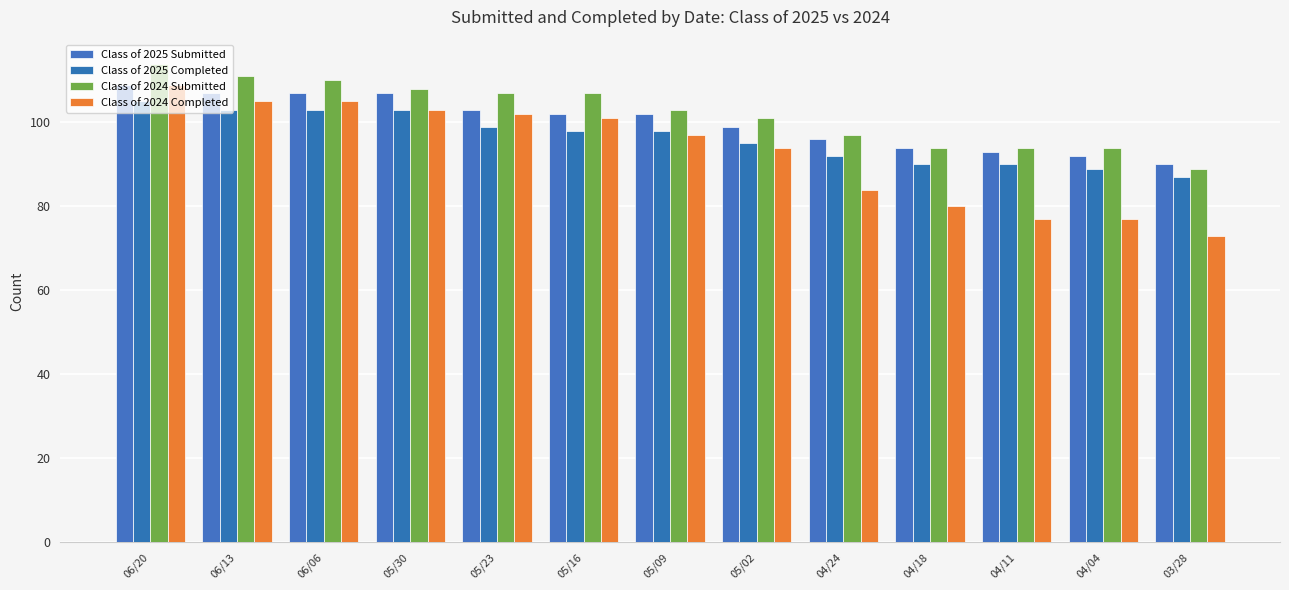

Which series has the widest spread of values?

Class of 2024 Completed